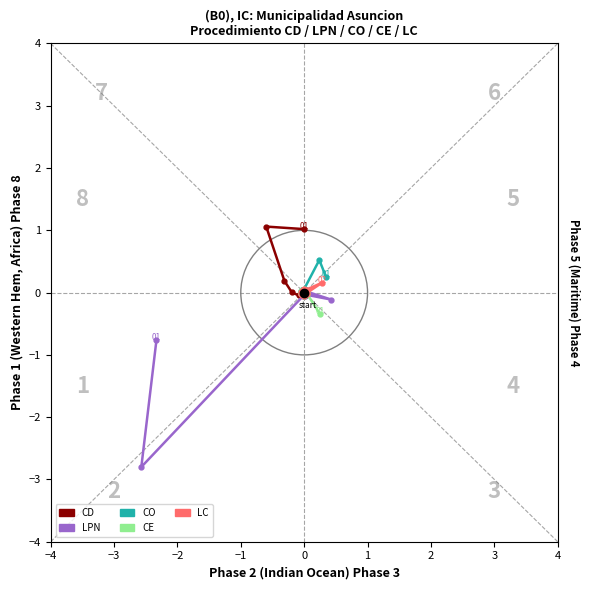

Where do LPN and CE first cross each other?

2 and 3